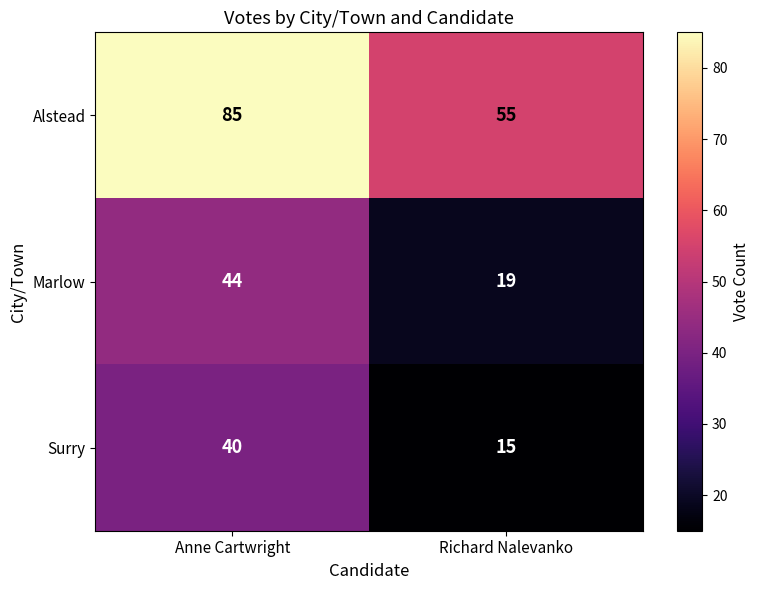

The Surry series shows 15 at Richard Nalevanko. True or false?

True